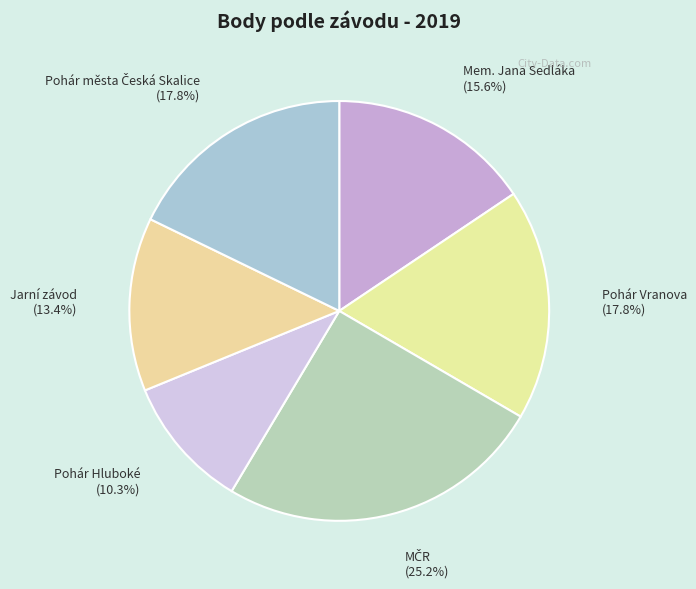

To the nearest percent, what portion does Pohár Hluboké represent?

10%